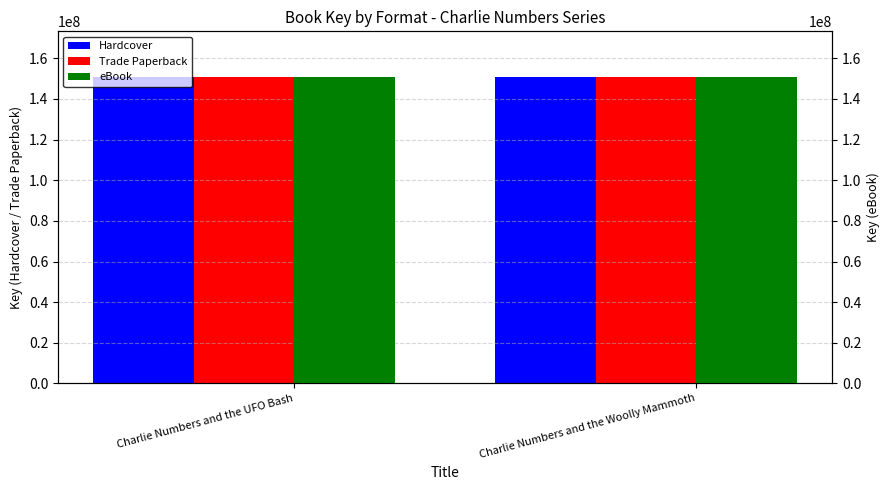

How many bars are there in total?

6